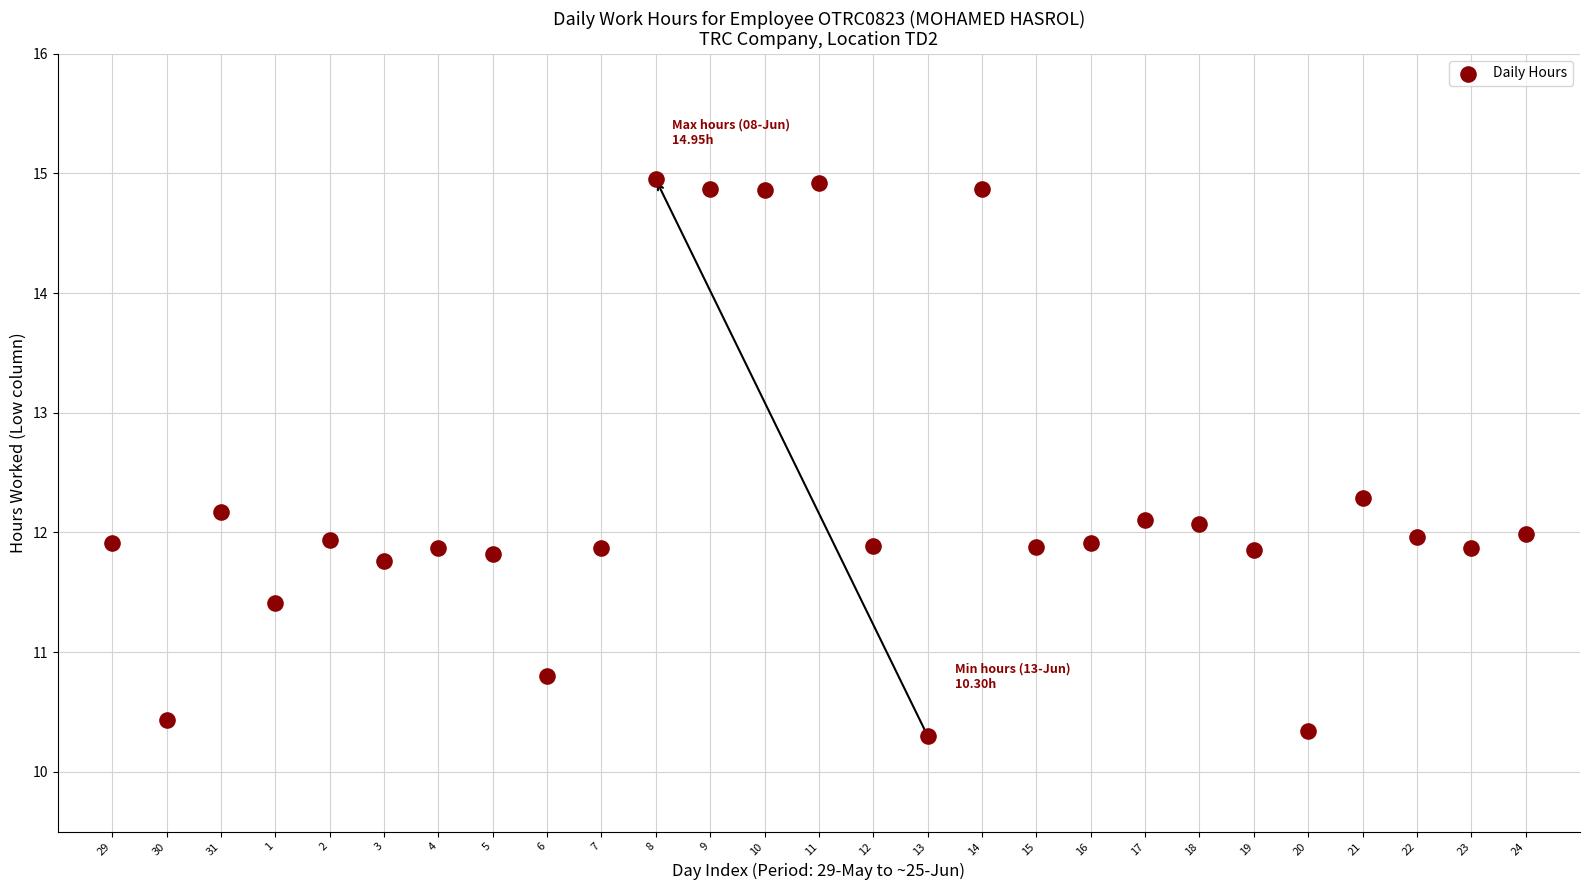

What is the range of X values (max minus min)?

26.0